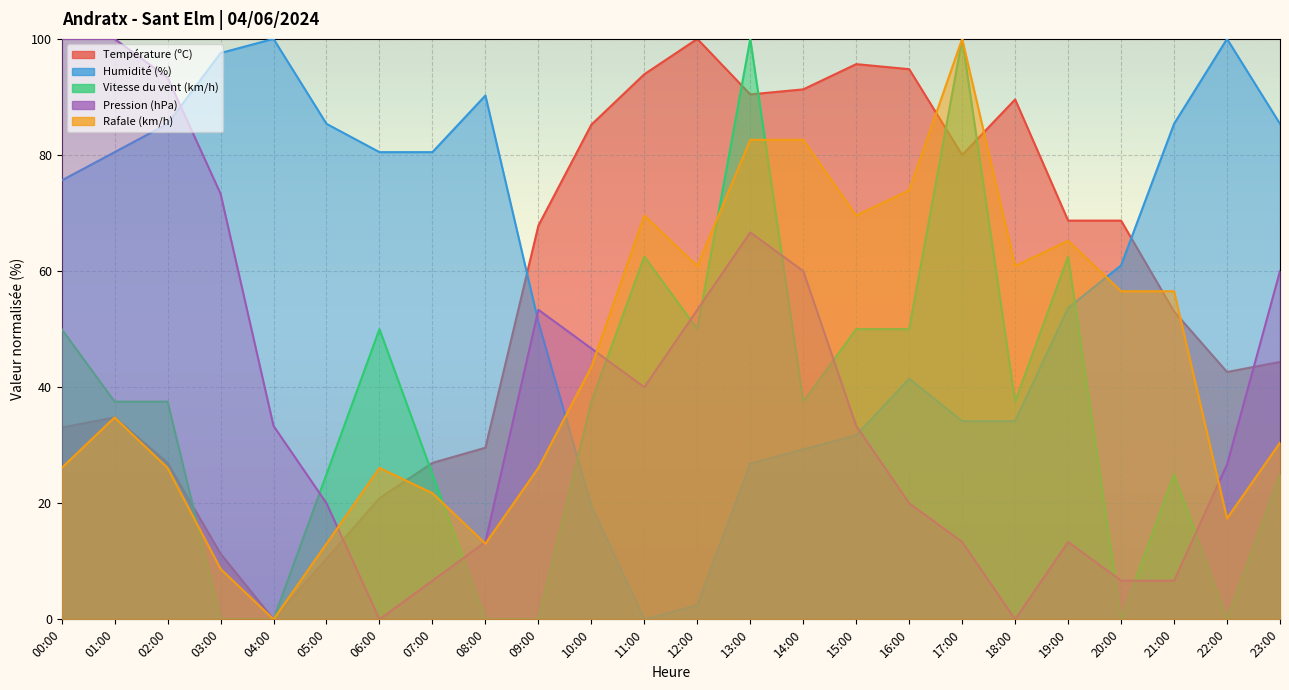

What are all the series names shown in the legend?

Température (ºC), Humidité (%), Vitesse du vent (km/h), Pression (hPa), Rafale (km/h)